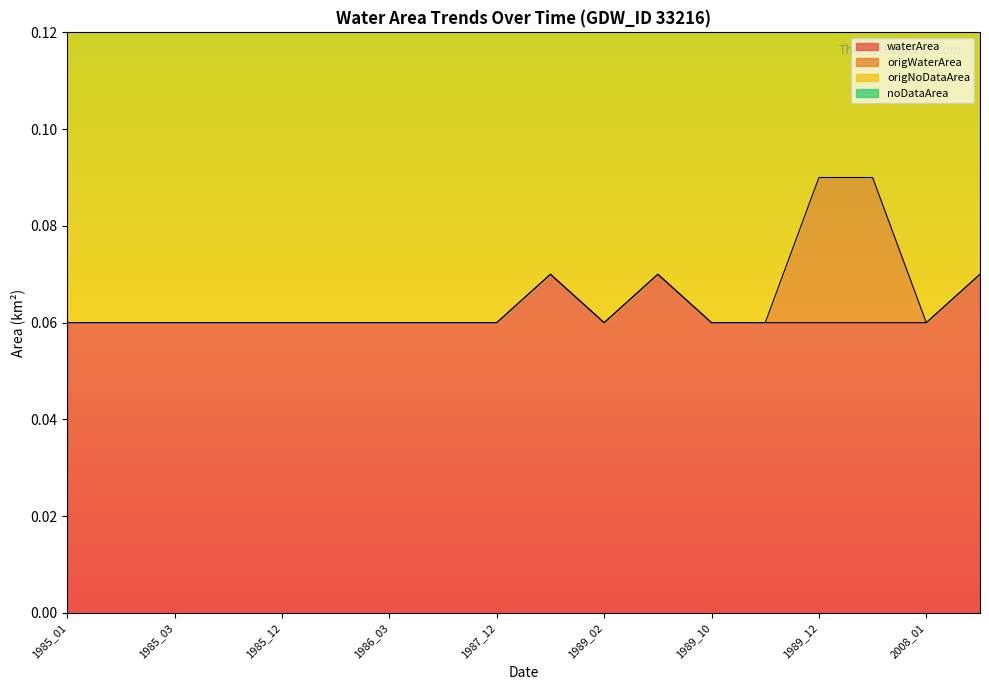

After their last crossing, which series has the higher values: waterArea or origNoDataArea?

origNoDataArea